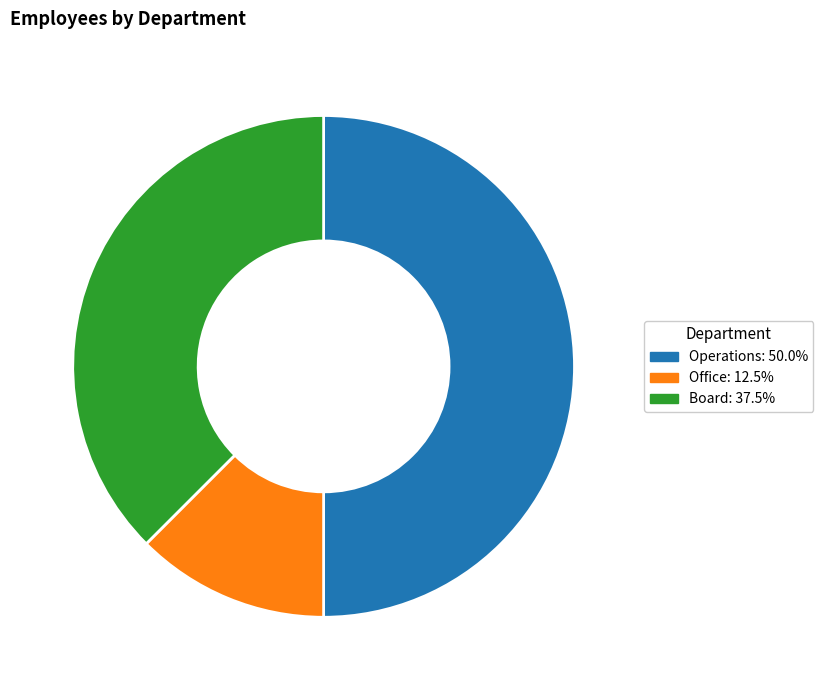

Combined, do Office and Operations account for over 50%?

Yes